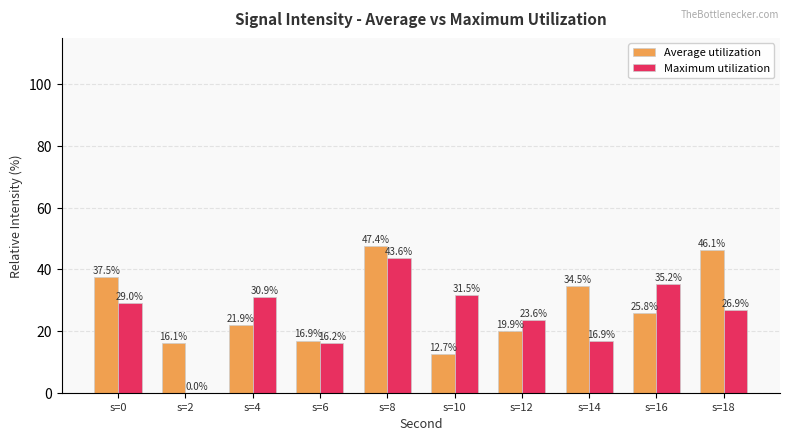

What is the spread (max minus min) of values at s=0?

8.5